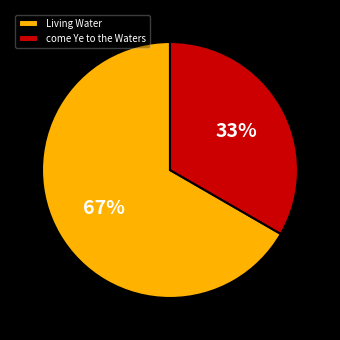

Count the number of slices in the pie.

2